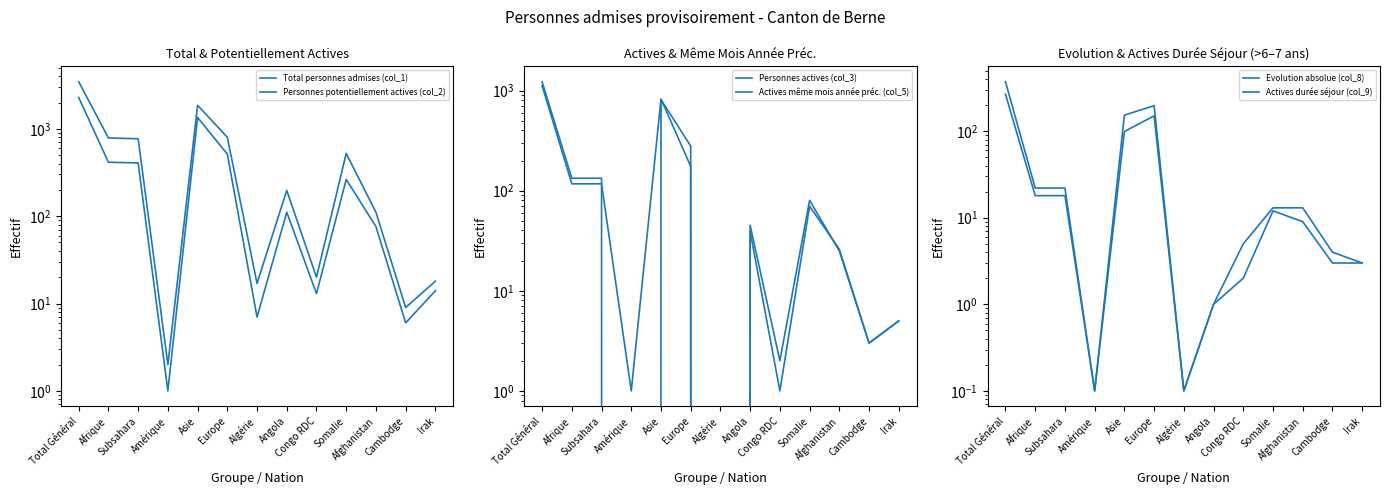

True or false: Personnes actives (col_3) and Personnes potentiellement actives (col_2) cross at least once.

False